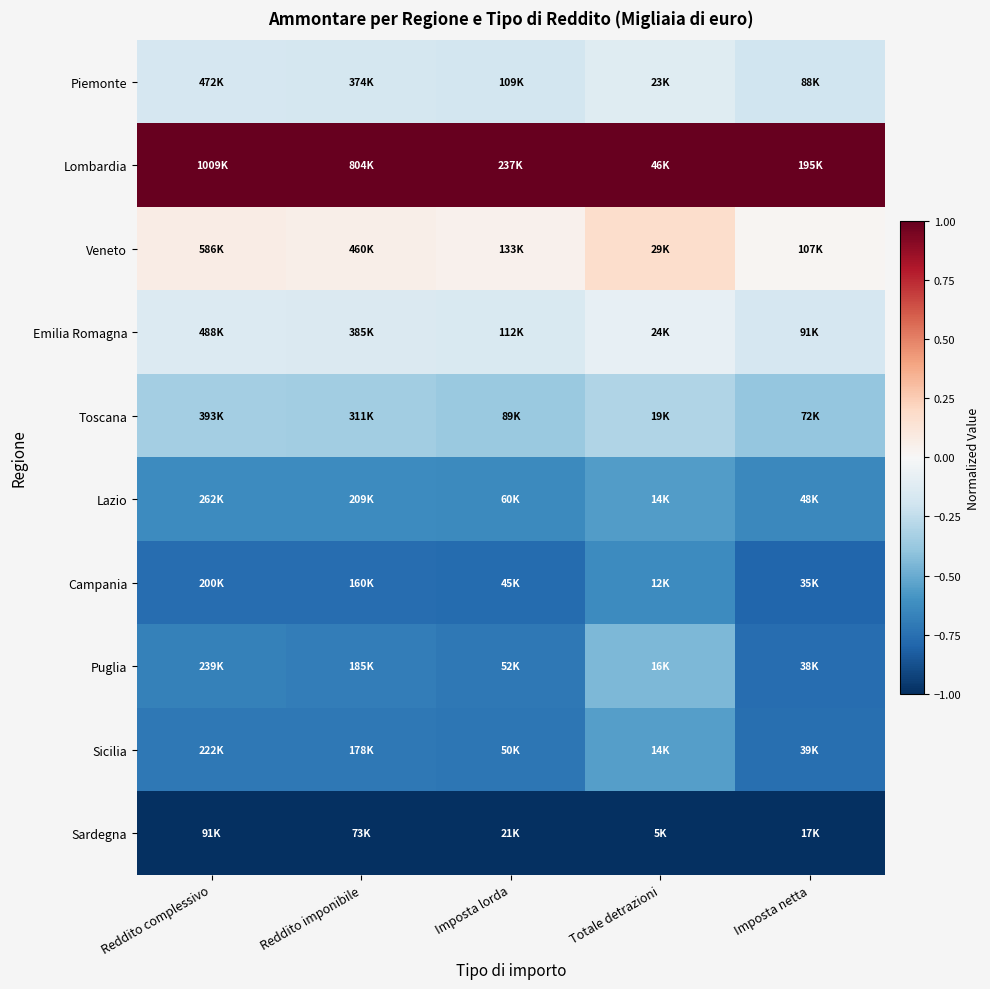

Which has a higher value, Reddito complessivo or Reddito imponibile?

Reddito complessivo